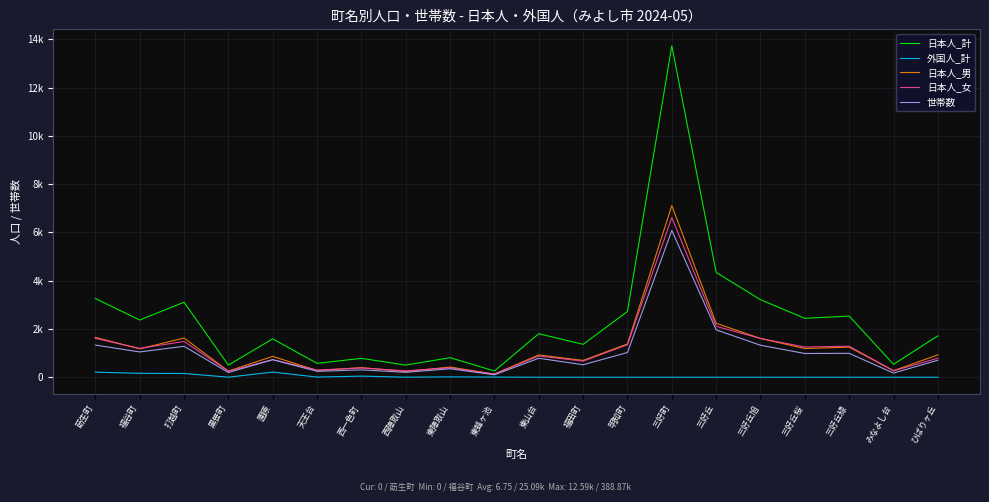

Rank the series by their maximum value, from lowest to highest.

外国人_計, 世帯数, 日本人_女, 日本人_男, 日本人_計